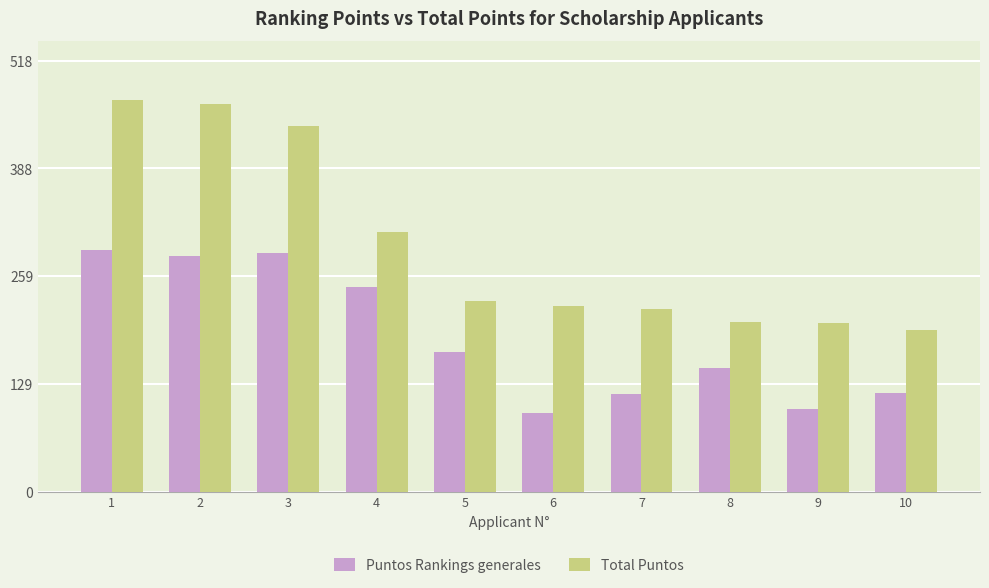

True or false: Puntos Rankings generales has a value of 168 at 9.

False